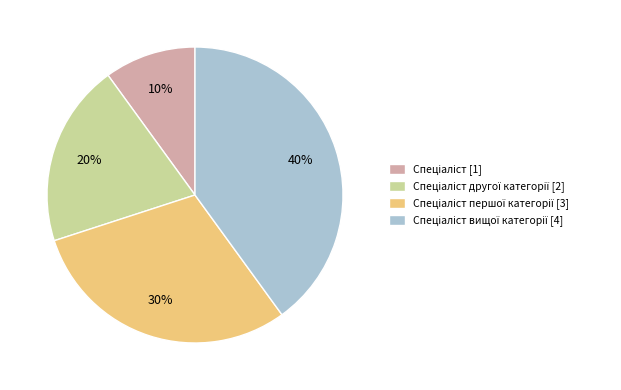

To the nearest percent, what is the difference between the largest and smallest slice percentages?

30%